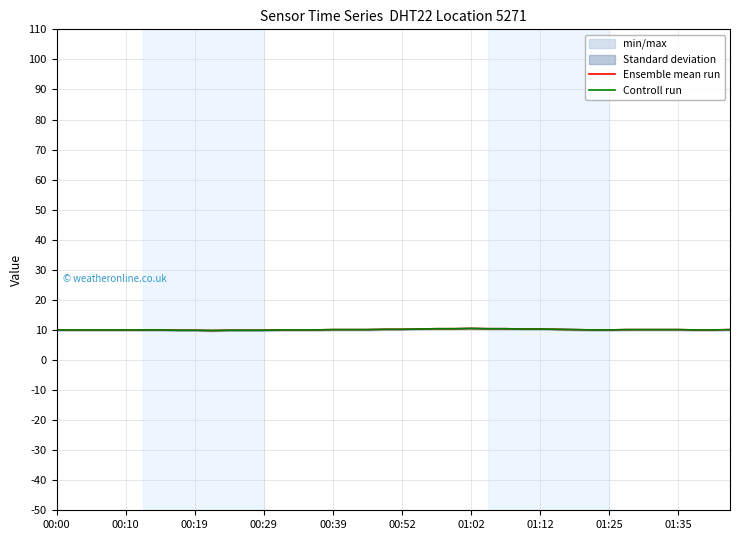

What is the maximum value shown in the chart?

10.5